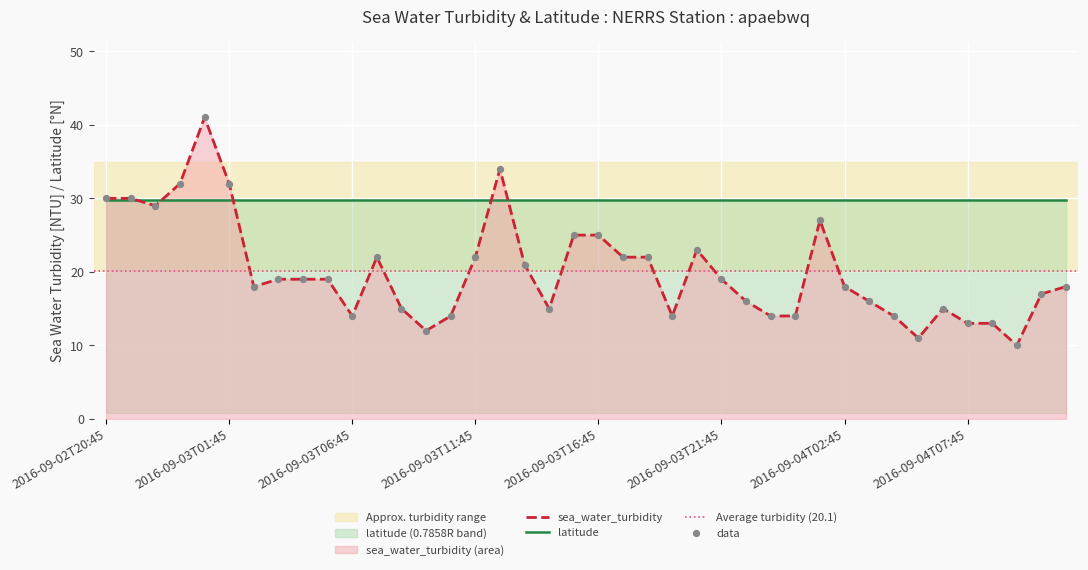

Approximately how many times larger is the value at 2016-09-04T07:45 compared to 2016-09-04T03:45?

0.8